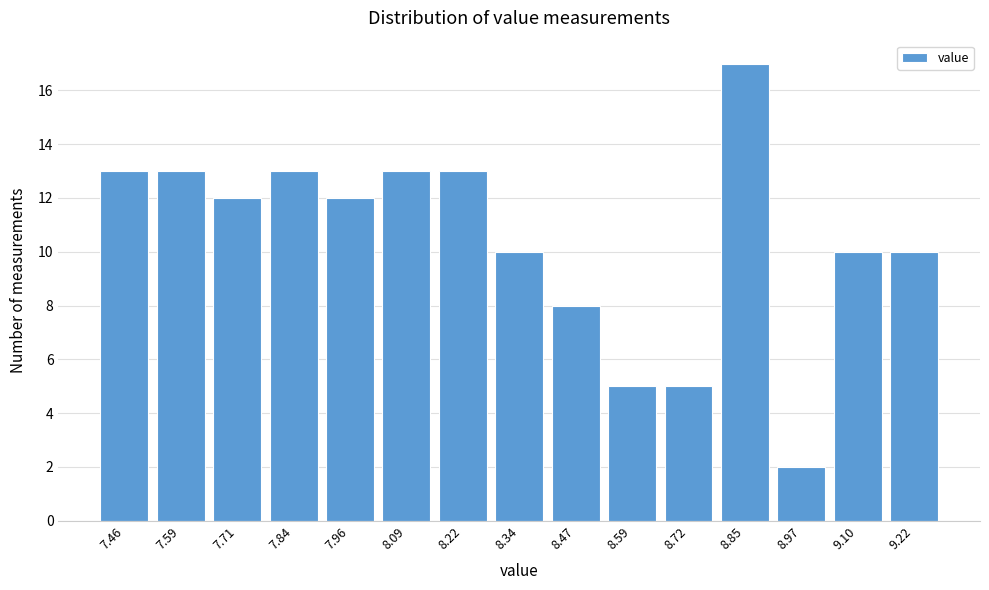

Reading left to right, extract all data points from this chart.

7.46=13	7.59=13	7.71=12	7.84=13	7.96=12	8.09=13	8.22=13	8.34=10	8.47=8	8.59=5	8.72=5	8.85=17	8.97=2	9.10=10	9.22=10